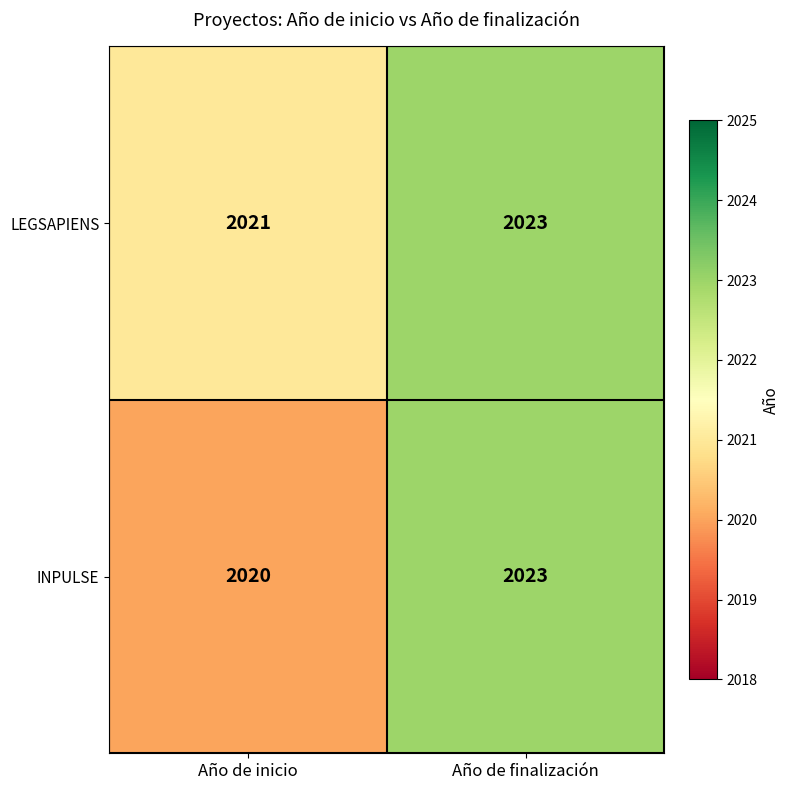

How many distinct data groups are displayed?

2